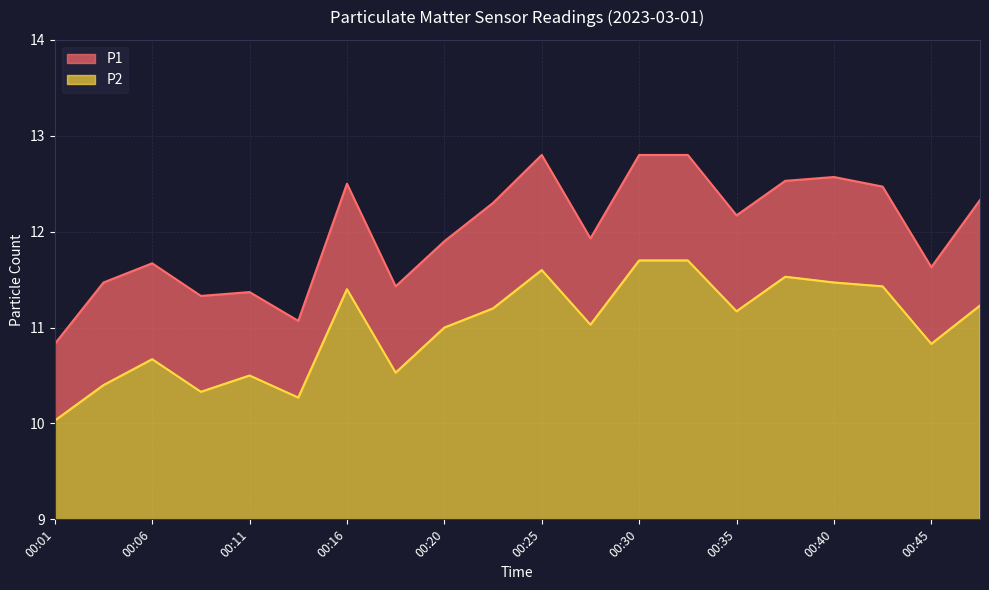

At which label does P2 first exceed 11?

00:16